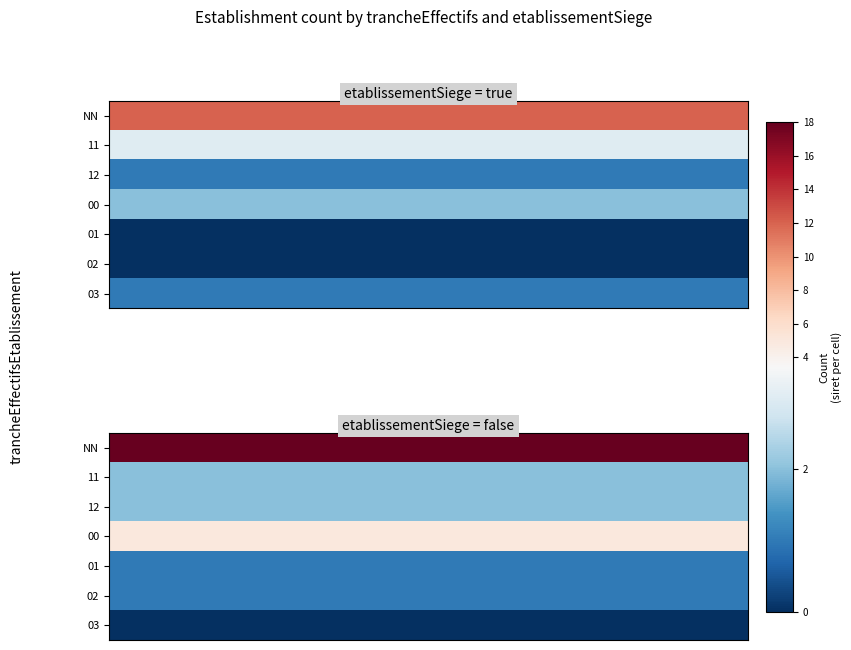

Which category has the highest value across all series?

NN